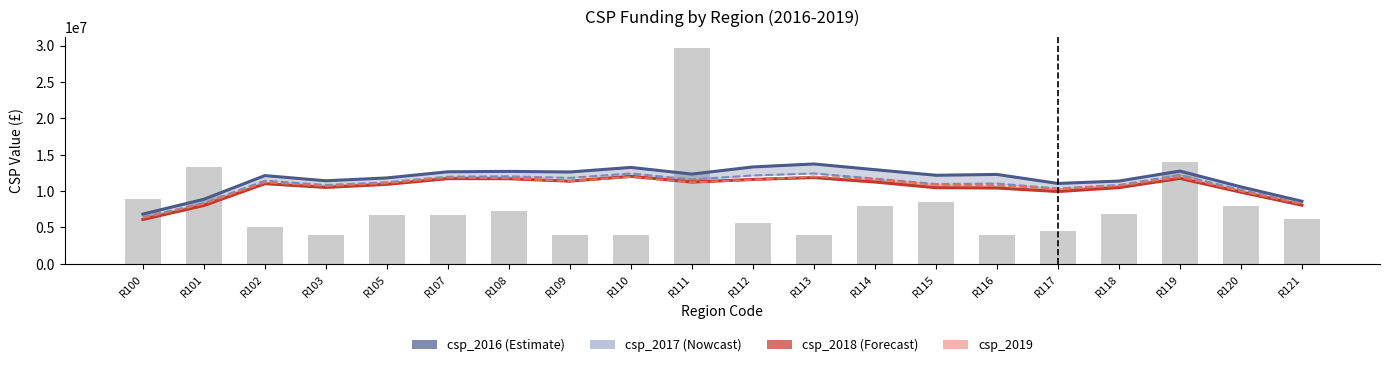

Reading left to right, transcribe all the data shown in this chart.

csp_2016: 6841666.2	8876581.7	12129000.3	11416241.9	11809362.2	12653562.2	12707188.8	12626050.6	13251308.8	12338532.2	13319810.8	13726764.2	12942844.5	12174788.5	12288353.2	11050414.2	11377052.4	12753444.9	10581402.4	8599739.1
csp_2017: 6415960.5	8350239.9	11435666.2	10833639.1	11210428.9	11976203.9	12034307.5	11808829.9	12419680.3	11593731.3	12150904.7	12421554.2	11715108.2	10968091.3	11040106.6	10357329.8	10837158.5	12198197.1	10171478.9	8289495.0
csp_2018: 6098840.0	8020302.5	11016737.1	10506464.1	10924279.1	11713682.9	11697681.9	11363892.5	12039168.3	11246652.8	11606464.2	11855339.0	11248014.1	10467042.1	10420976.2	9940602.6	10477036.1	11743742.2	9849158.0	8062257.2
csp_2019: 6318111.5	8268522.7	11213483.9	10711349.6	11096610.9	11872114.7	11767697.2	11367452.7	11955957.1	11177861.5	11565901.9	11993000.4	11621774.0	10873292.5	10786850.2	10314415.1	10732580.9	11943874.8	10009165.2	8227336.2
VL_Homelessness (scaled): 8885848.7	13271203.7	5048623.8	3937715.5	6693171.2	6693171.2	7241301.2	3952285.0	3937715.5	29716284.8	5596832.5	3937715.5	7985293.2	8447266.0	3937715.5	4500493.8	6802797.2	14038664.4	7899136.0	6144962.5